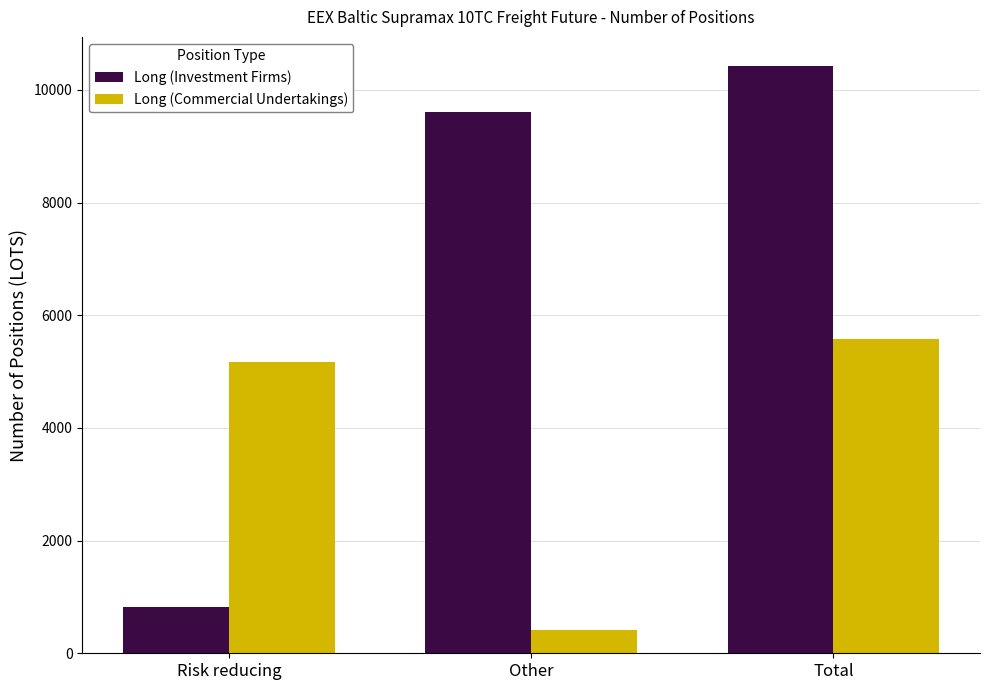

Reading right to left, transcribe all the data shown in this chart.

Long (Investment Firms): 10419.8	9599.8	820.0
Long (Commercial Undertakings): 5576.0	405.0	5171.0